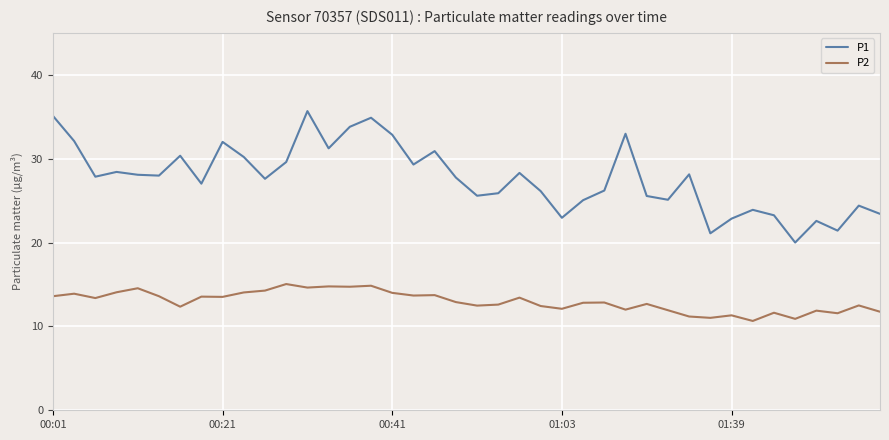

List the series in order of their peak value, highest first.

P1, P2